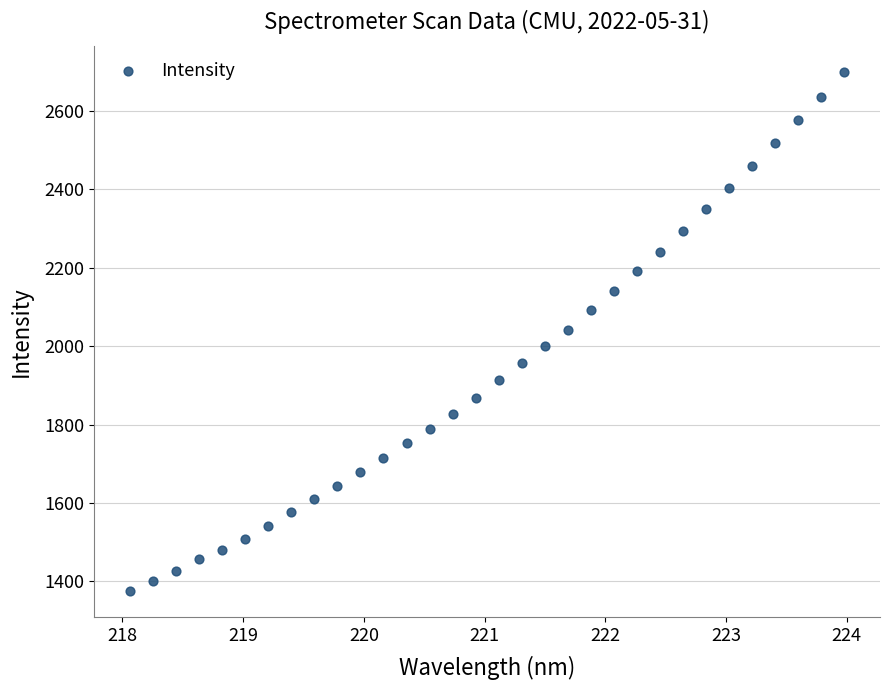

What is the range of Y values (max minus min)?

1323.8